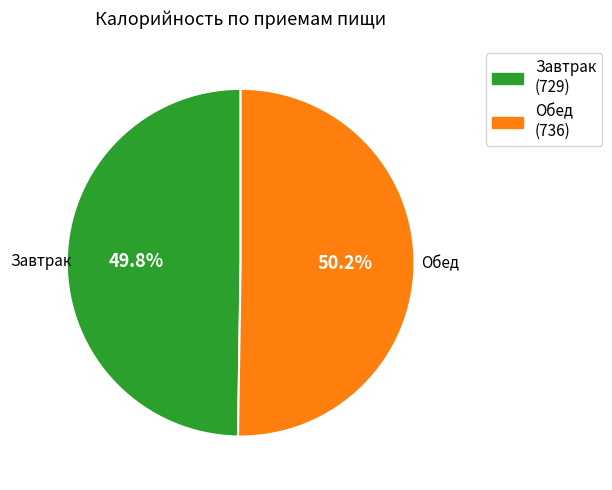

Approximately how many times larger is the value at Обед compared to Завтрак?

1.0